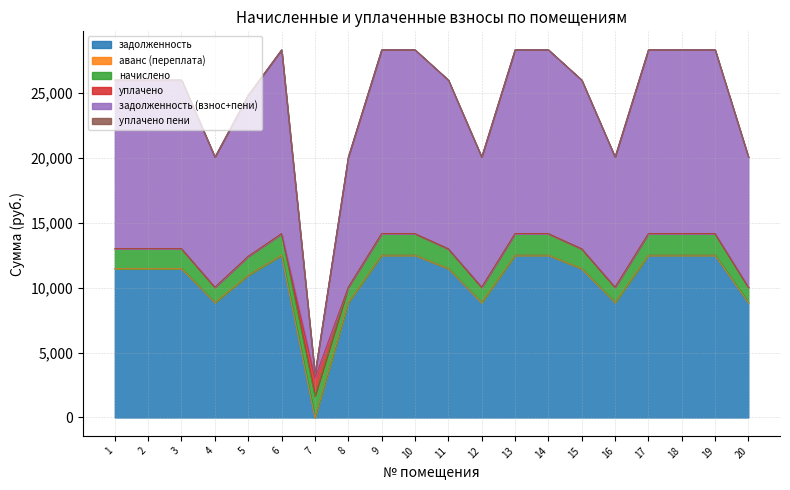

True or false: аванс (переплата) and задолженность intersect in this chart.

False